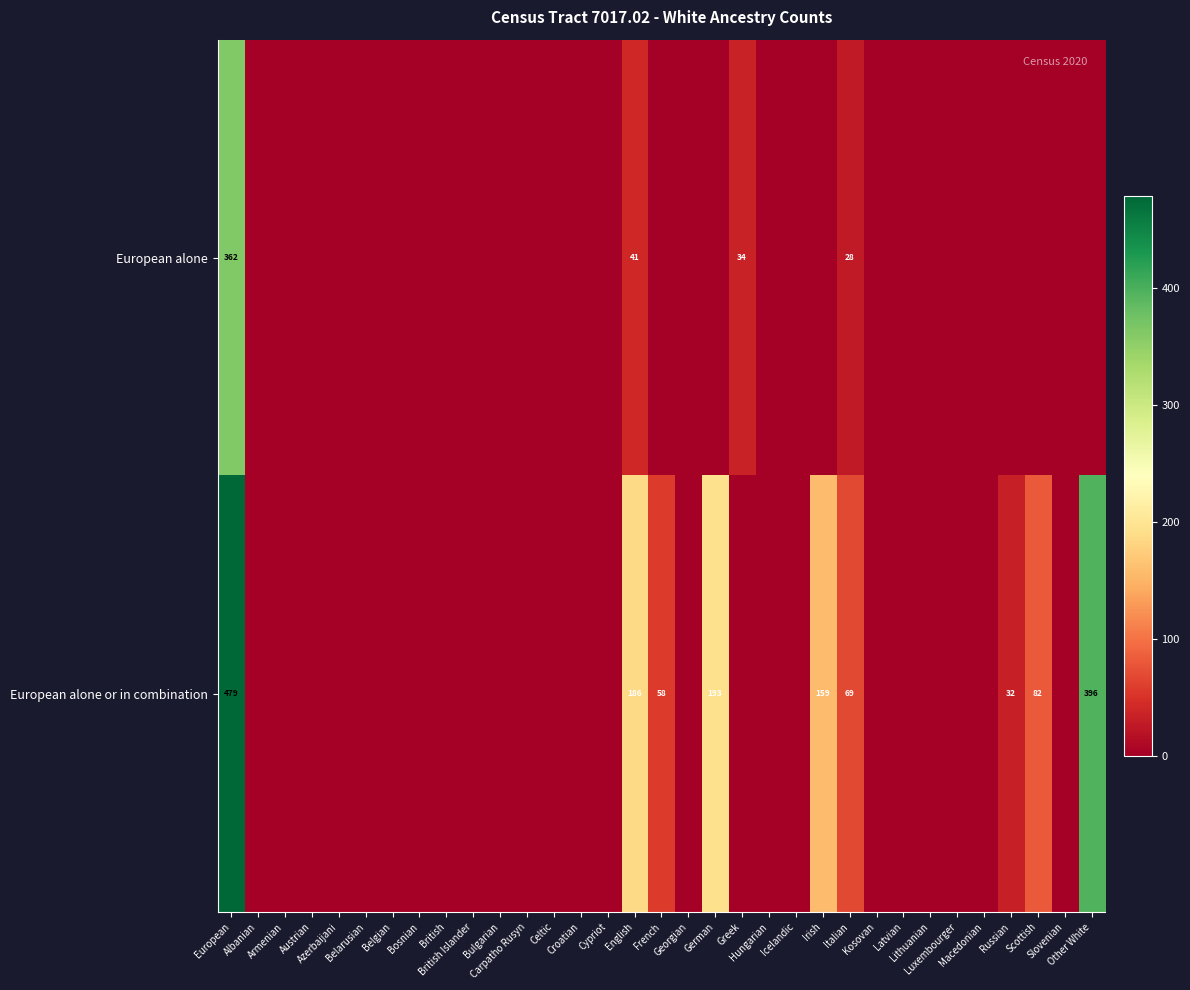

What is the difference between the second highest and second lowest values in the European alone or in combination series?

396